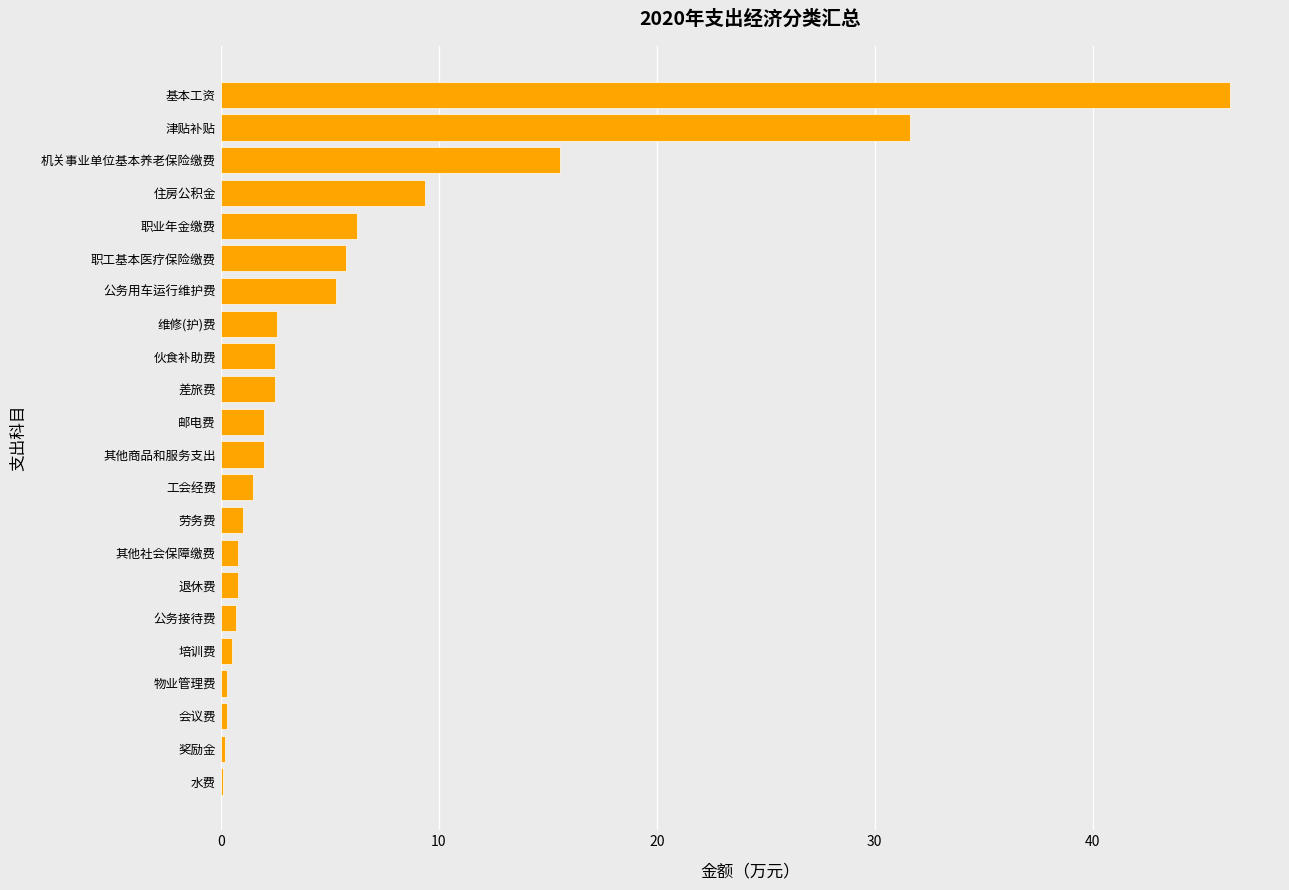

Approximately how many times larger is the value at 差旅费 compared to 住房公积金?

0.3